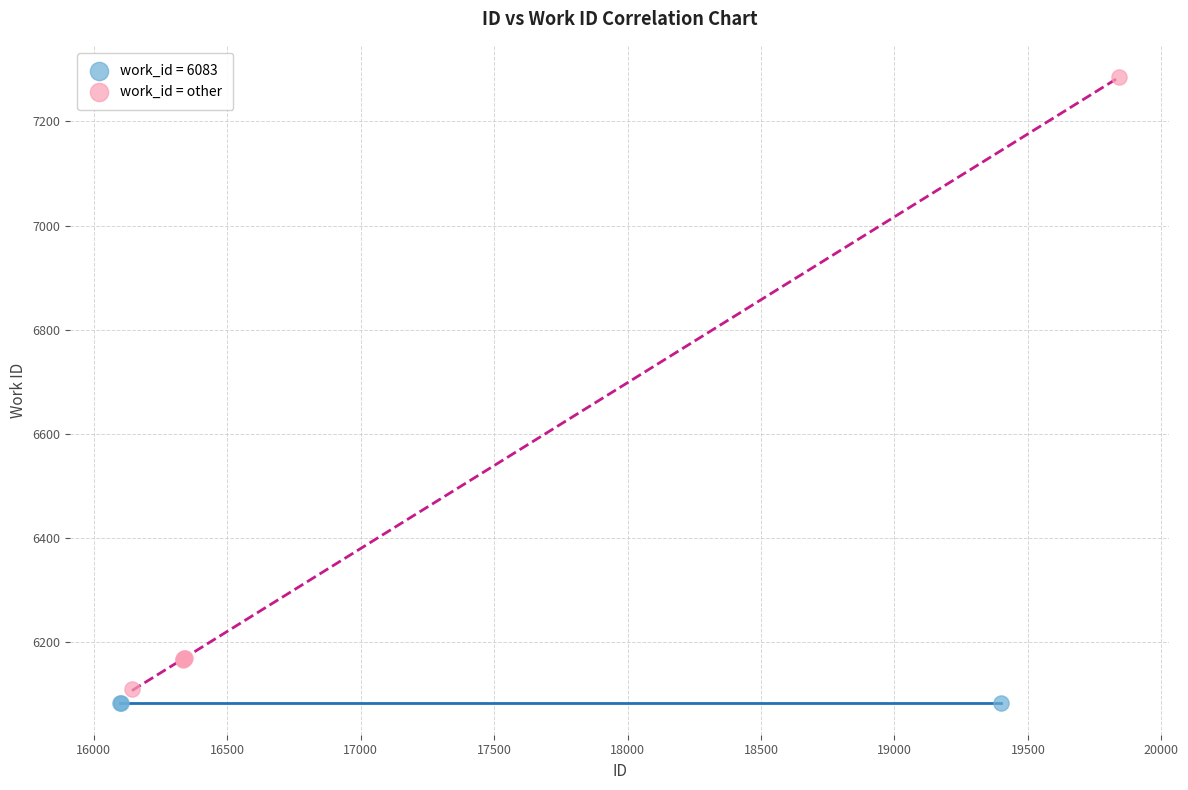

Which series contains the highest Y value?

work_id = other